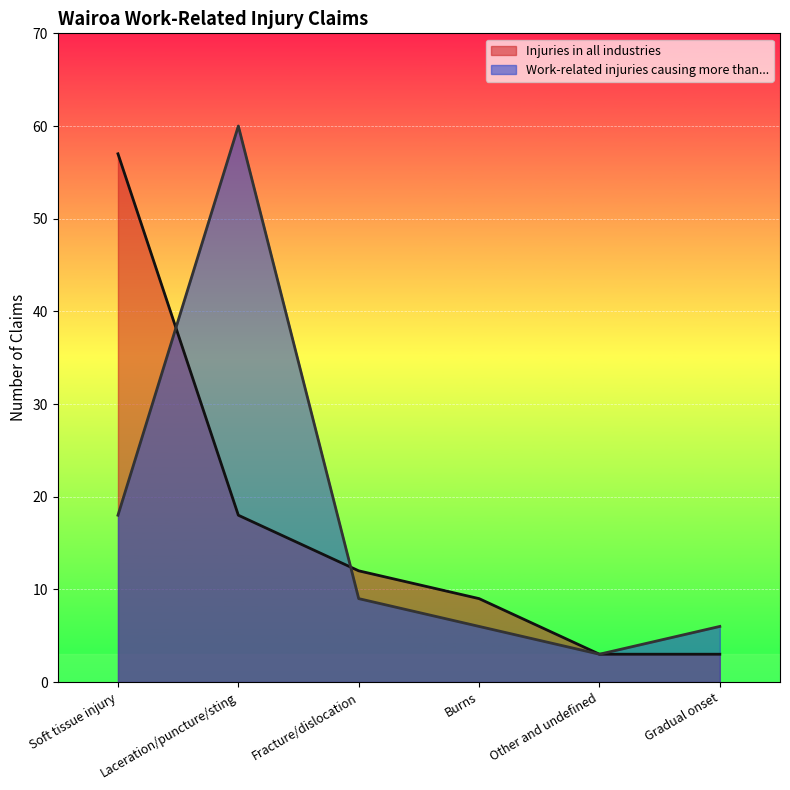

What is the label of the 3rd point from the right?

Burns